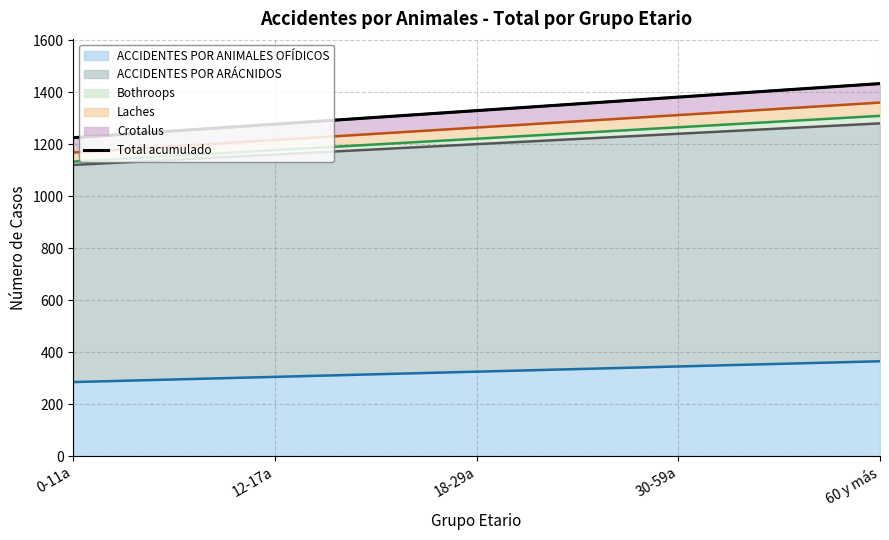

The value of ACCIDENTES POR ANIMALES OFÍDICOS at 18-29a is 325. True or false?

True